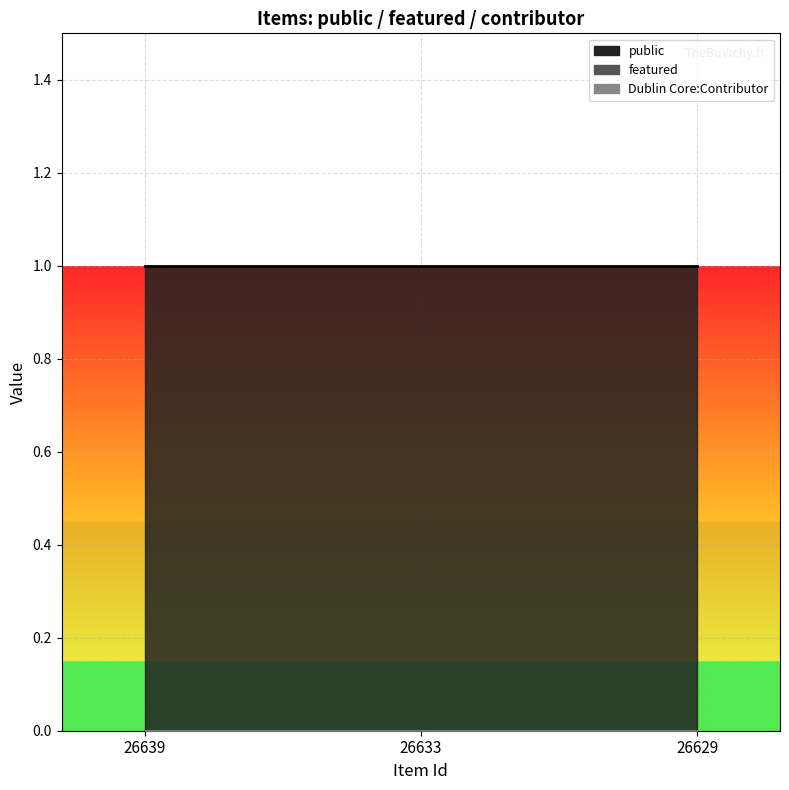

What is the total value across all series at 26629?

1